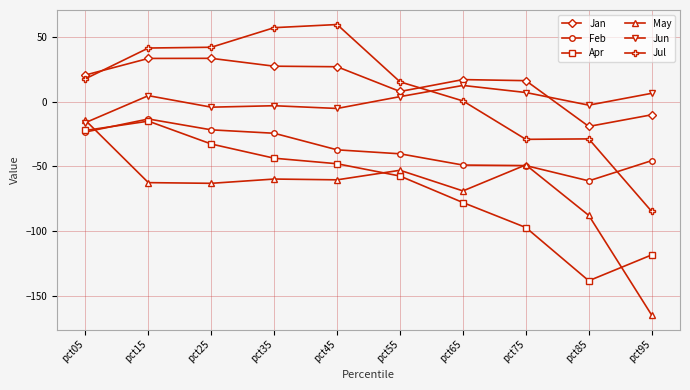

How many values in the Jul series are below 17?

5